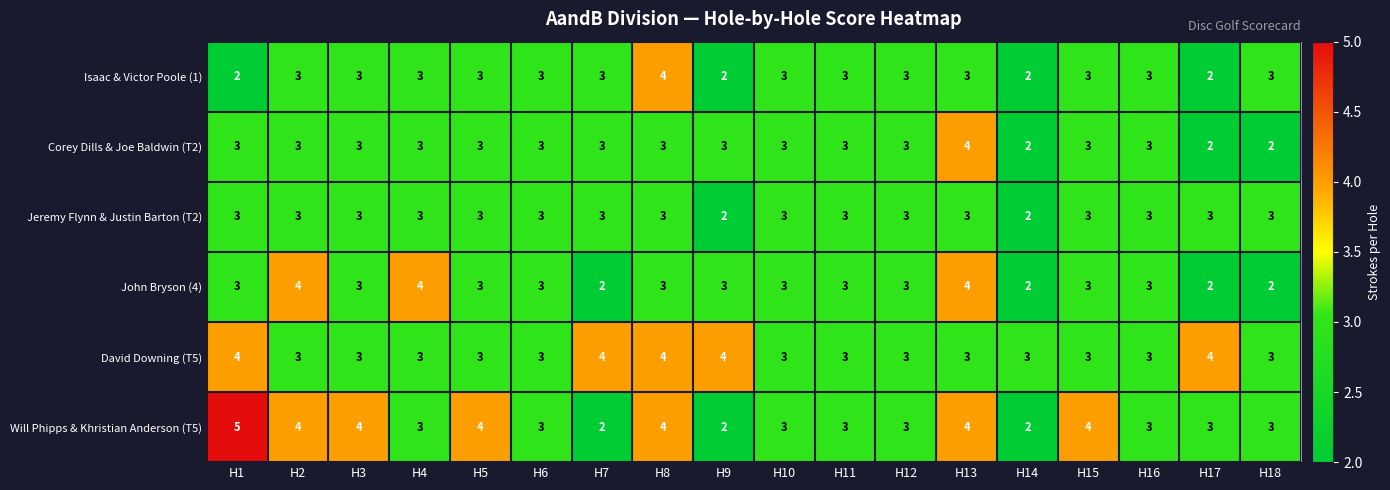

The Jeremy Flynn & Justin Barton (T2) series shows 3 at H12. True or false?

True